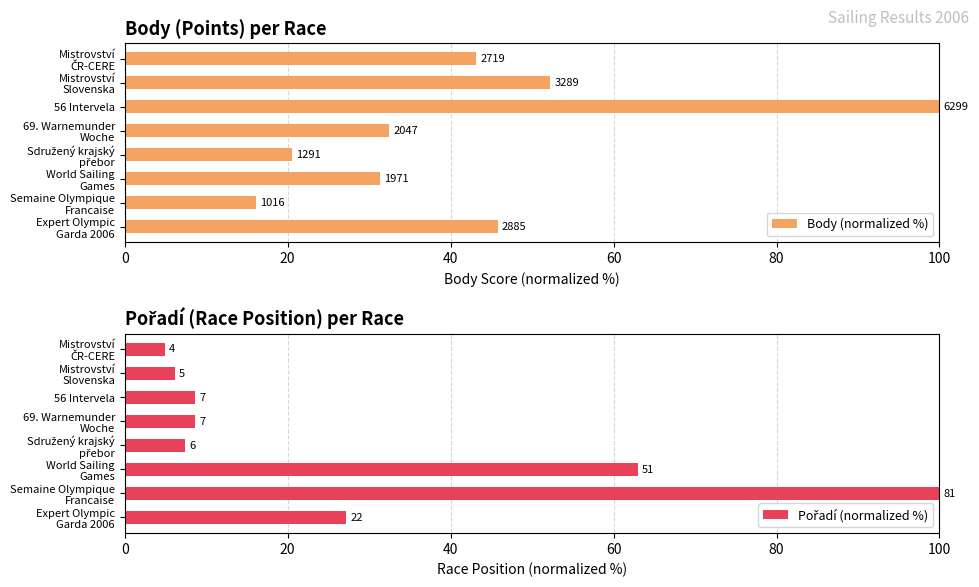

Which series has the largest range (max minus min)?

Pořadí (normalized %)